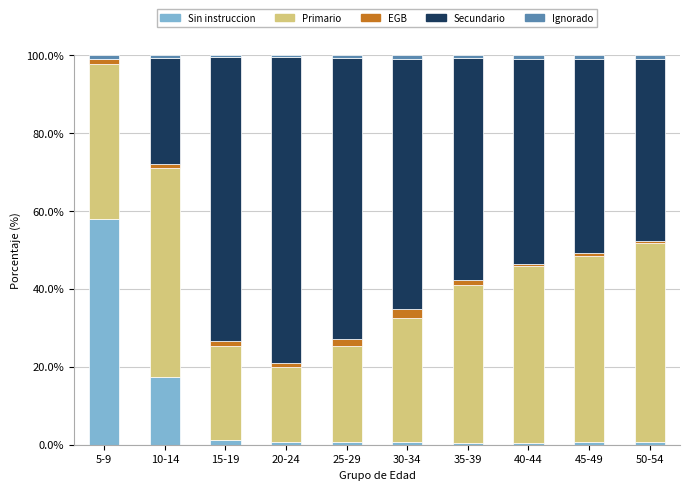

Does the chart contain stacked bars?

Yes